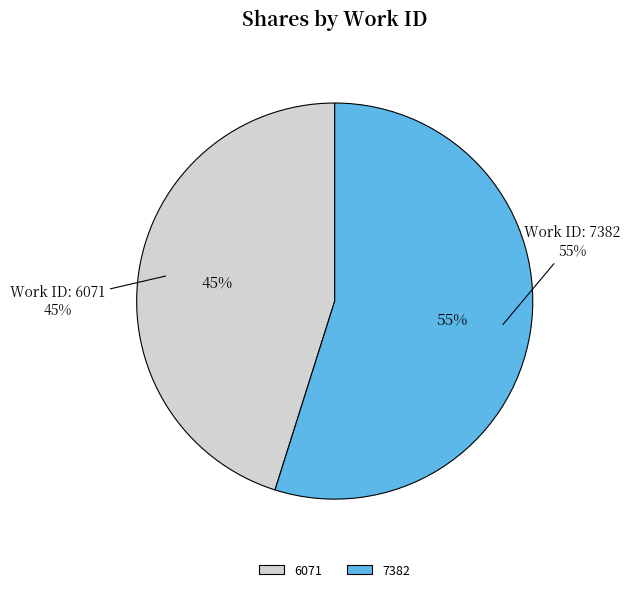

Does 7382 represent more than half of the total?

Yes